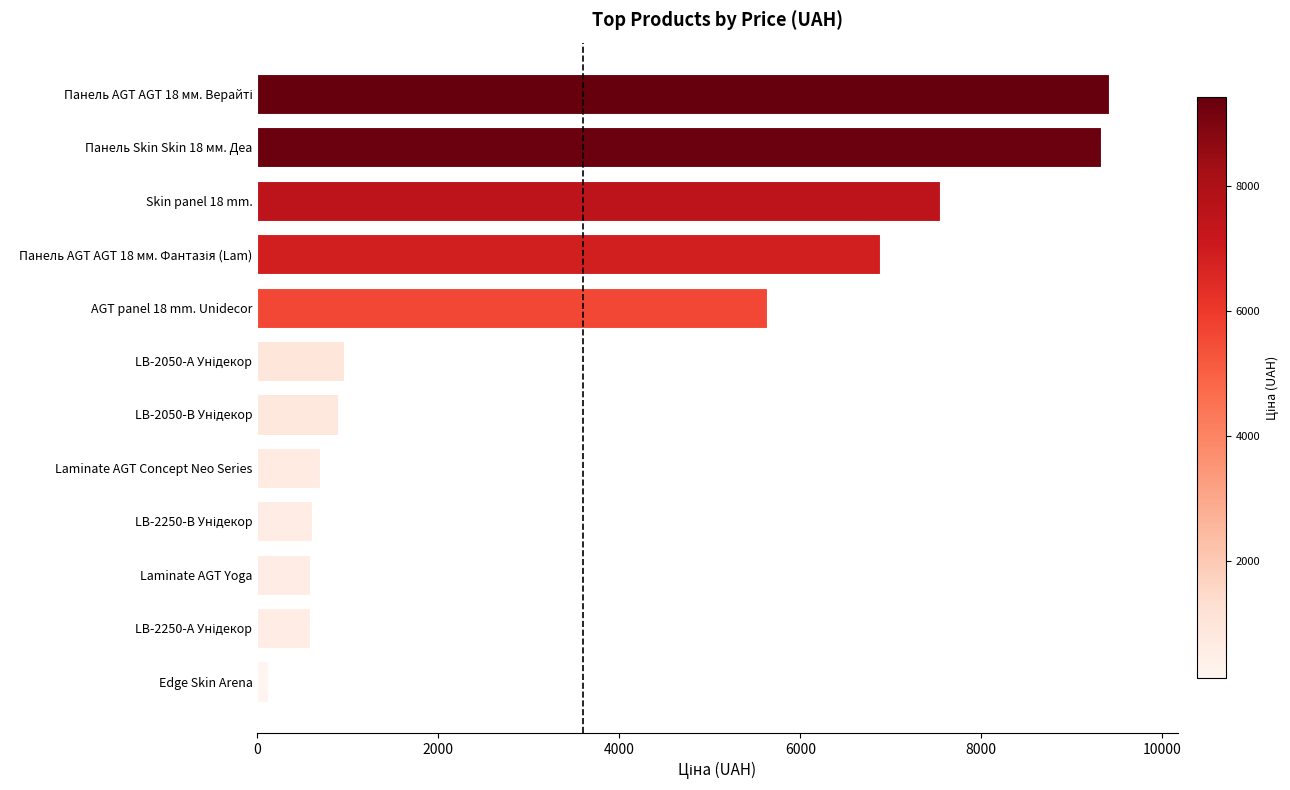

Is it true that the value at Панель Skin Skin 18 мм. Деа is 9321.4?

True